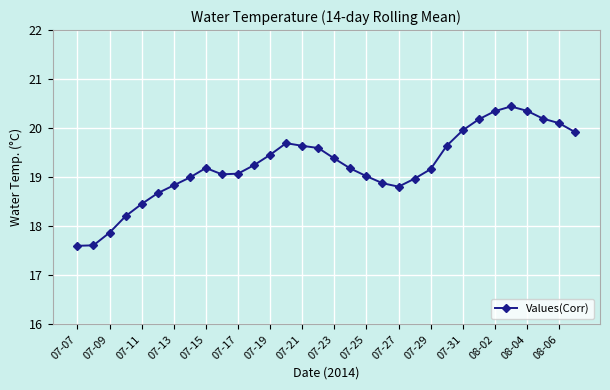

What is the average value?

19.2